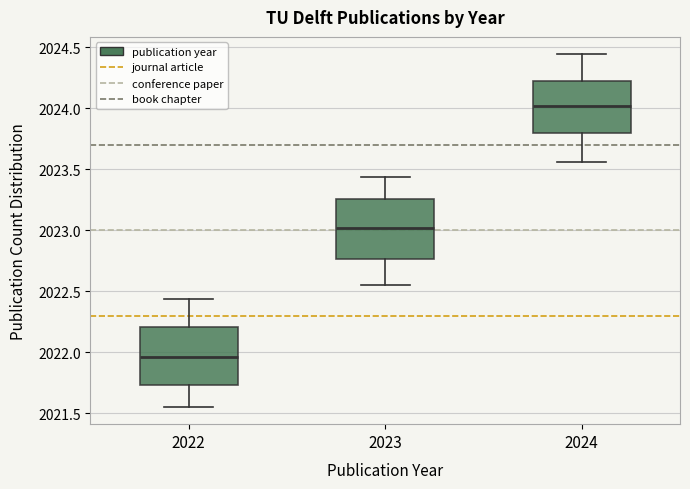

Which box's median line is the lowest?

2022